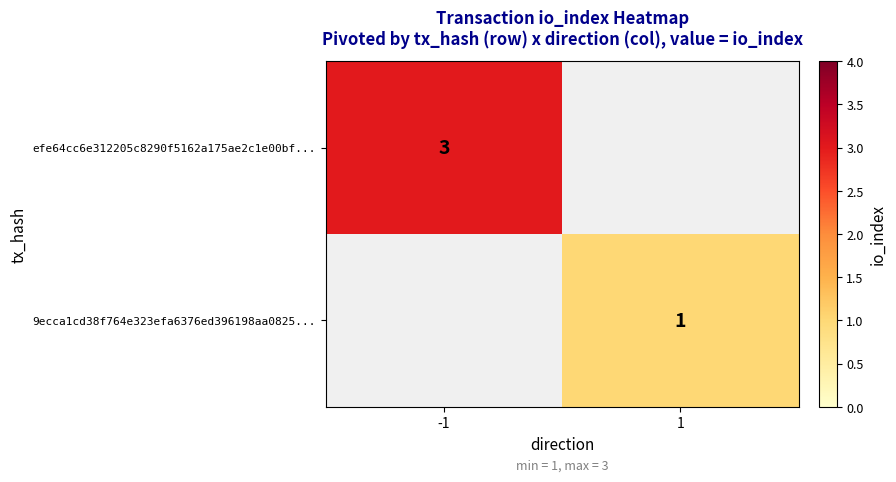

The 9ecca1cd38f764e323efa6376ed396198aa0825... series shows 1.7 at 1. True or false?

False